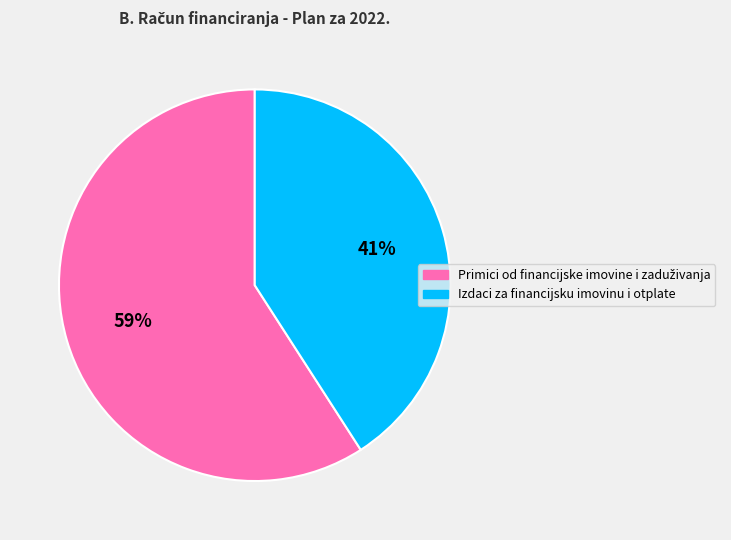

Which slice is the smallest?

Izdaci za financijsku imovinu i otplate